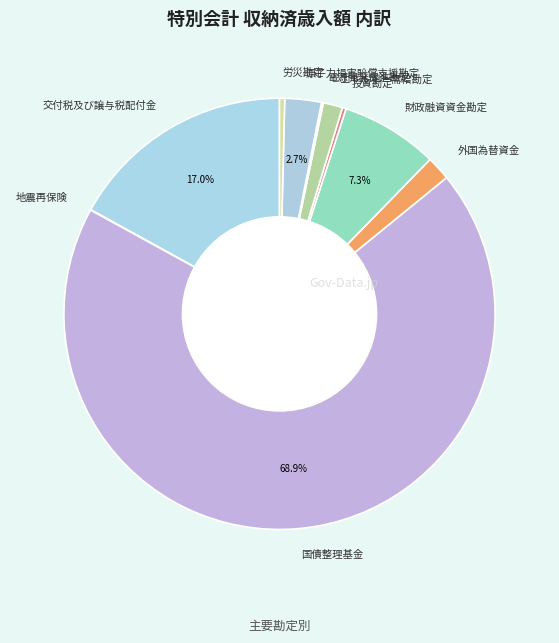

Is there any slice that represents more than half of the pie?

Yes